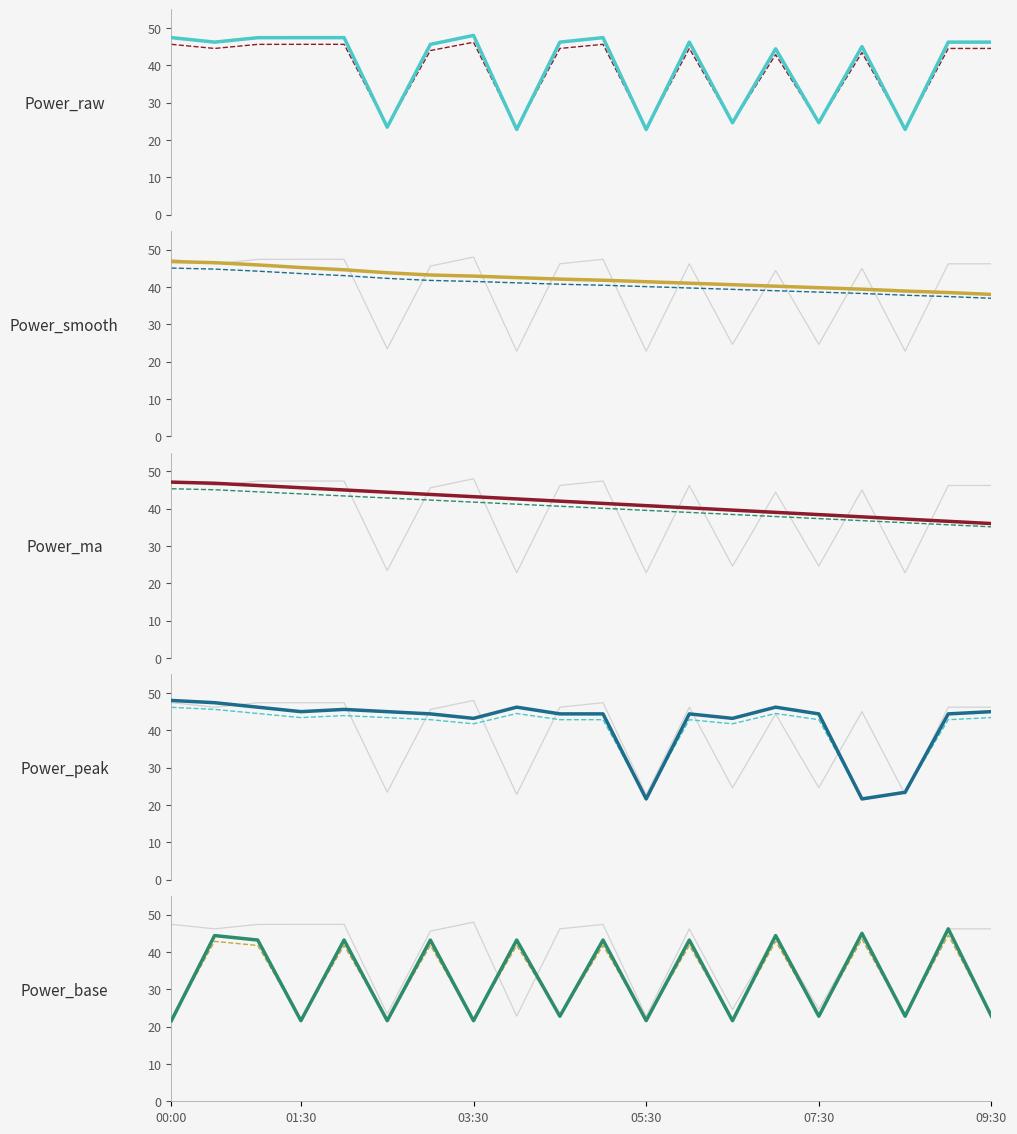

How many values in the btl_smooth series exceed 42?

10